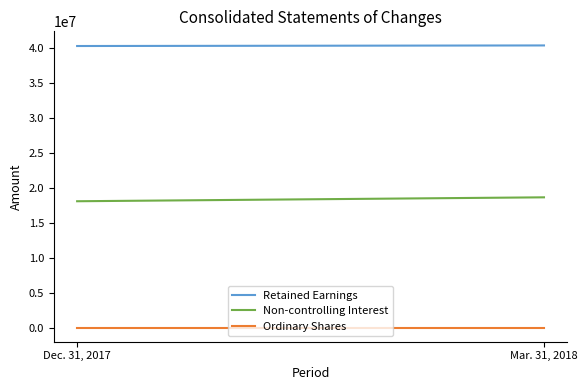

What is the label of the 2nd point from the right?

Dec. 31, 2017